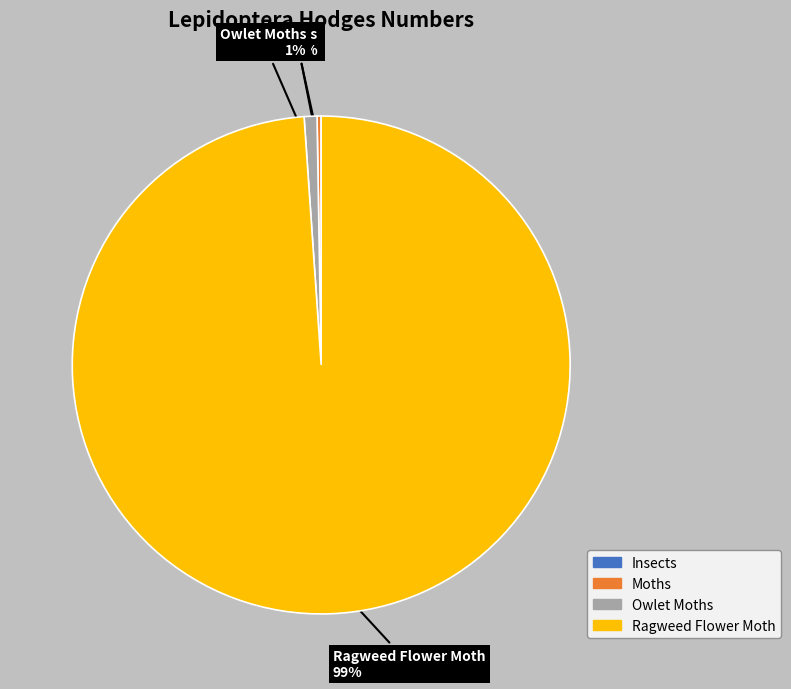

Which slice represents more than half of the pie?

Ragweed Flower Moth